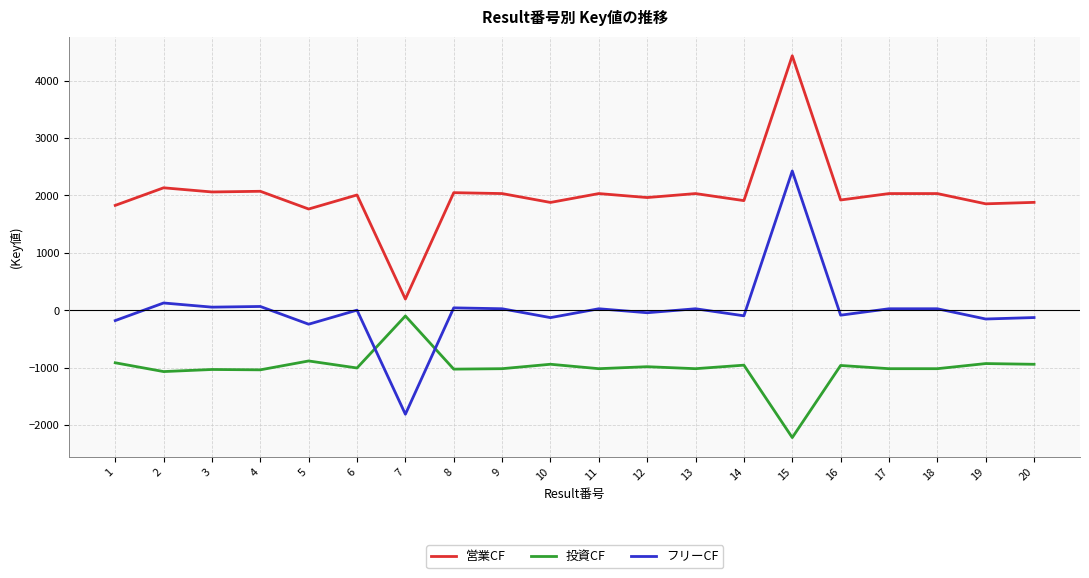

True or false: 営業CF and 投資CF cross at least once.

False